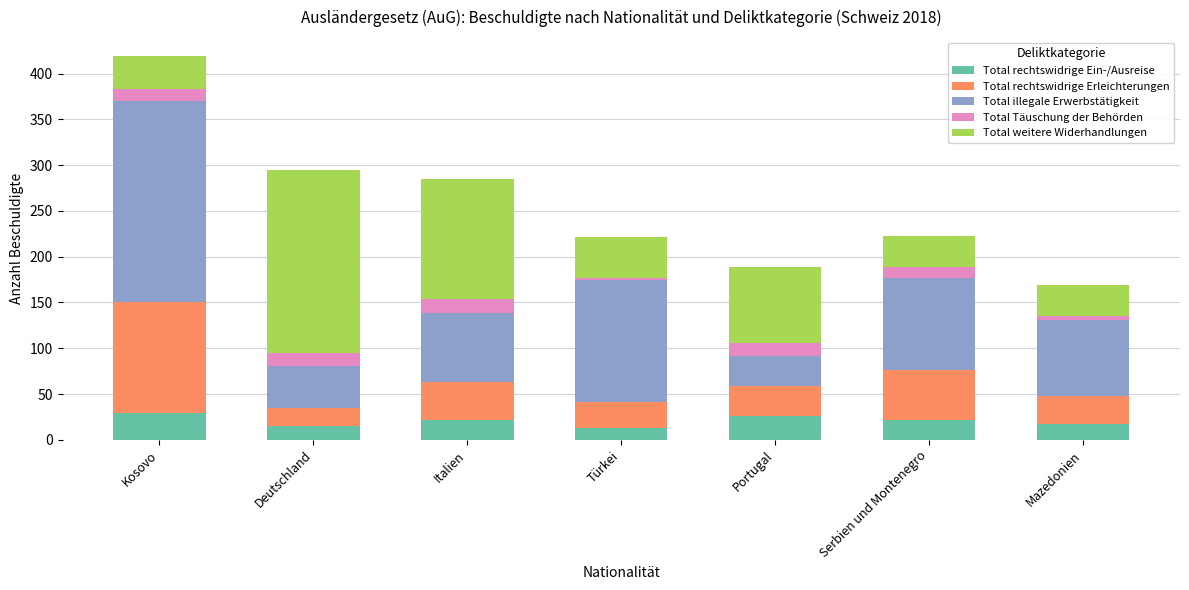

Count the number of categories in the chart.

7